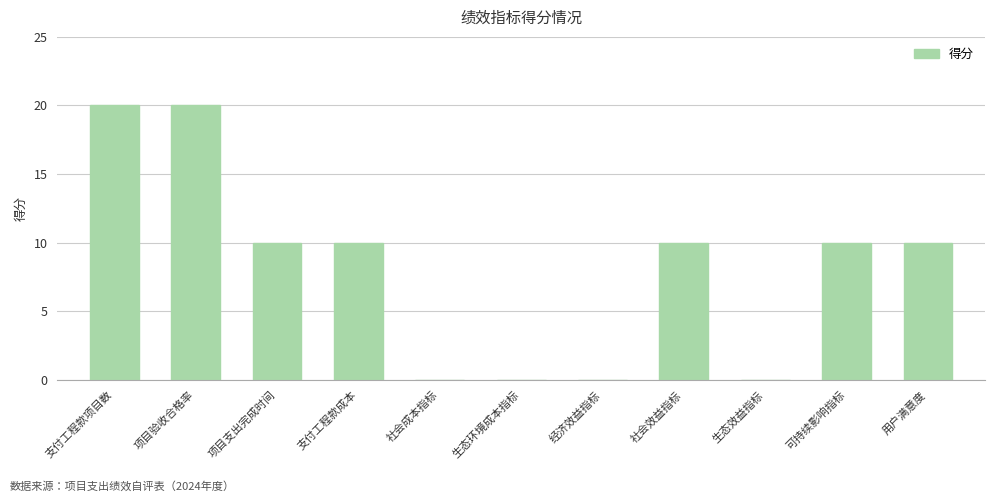

What value does the data have at 支付工程款成本?

10